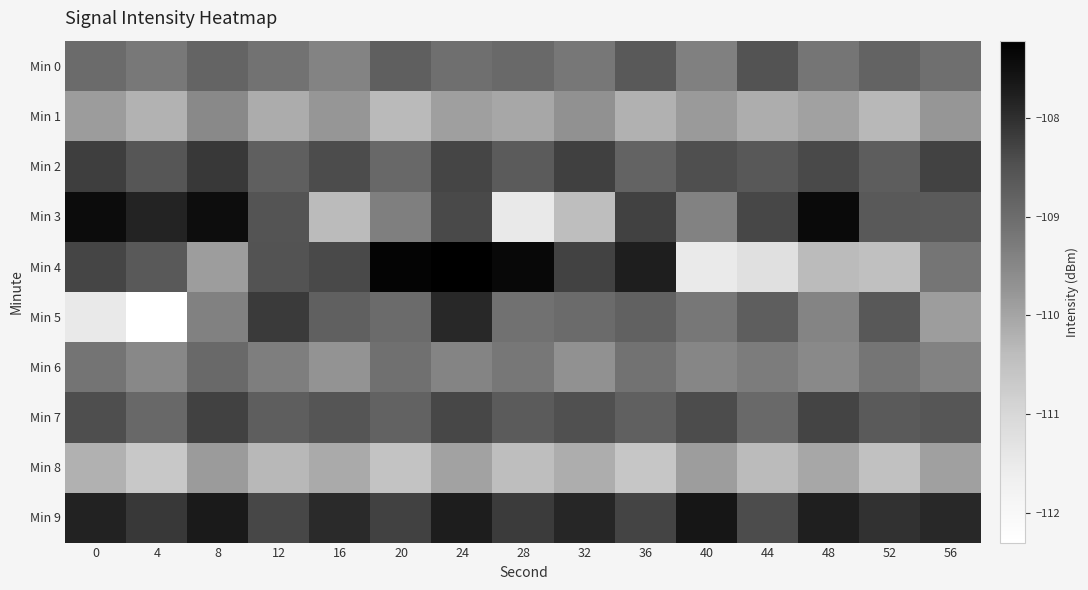

What is the greatest value displayed?

-107.2